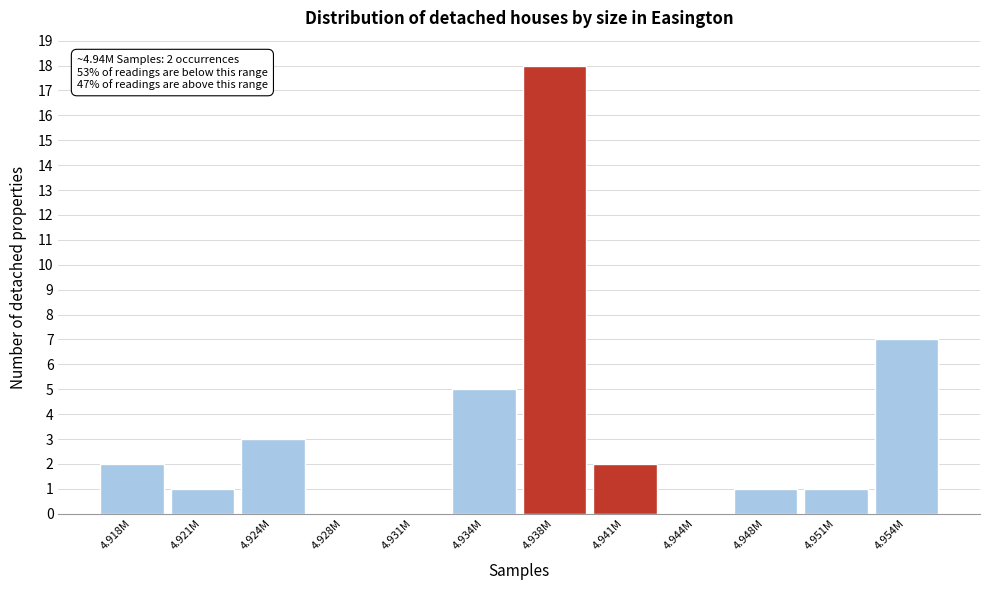

Reading right to left, what are all the values shown in this chart?

4.954M=7	4.951M=1	4.948M=1	4.944M=0	4.941M=2	4.938M=18	4.934M=5	4.931M=0	4.928M=0	4.924M=3	4.921M=1	4.918M=2